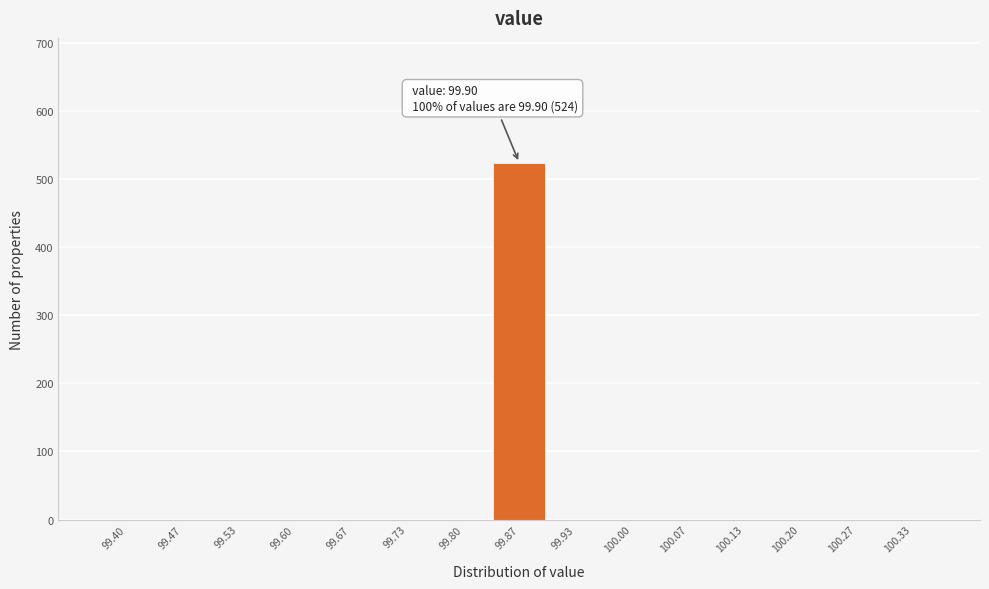

Reading left to right, transcribe all the data shown in this chart.

99.40=0	99.47=0	99.53=0	99.60=0	99.67=0	99.73=0	99.80=0	99.87=524	99.93=0	100.00=0	100.07=0	100.13=0	100.20=0	100.27=0	100.33=0